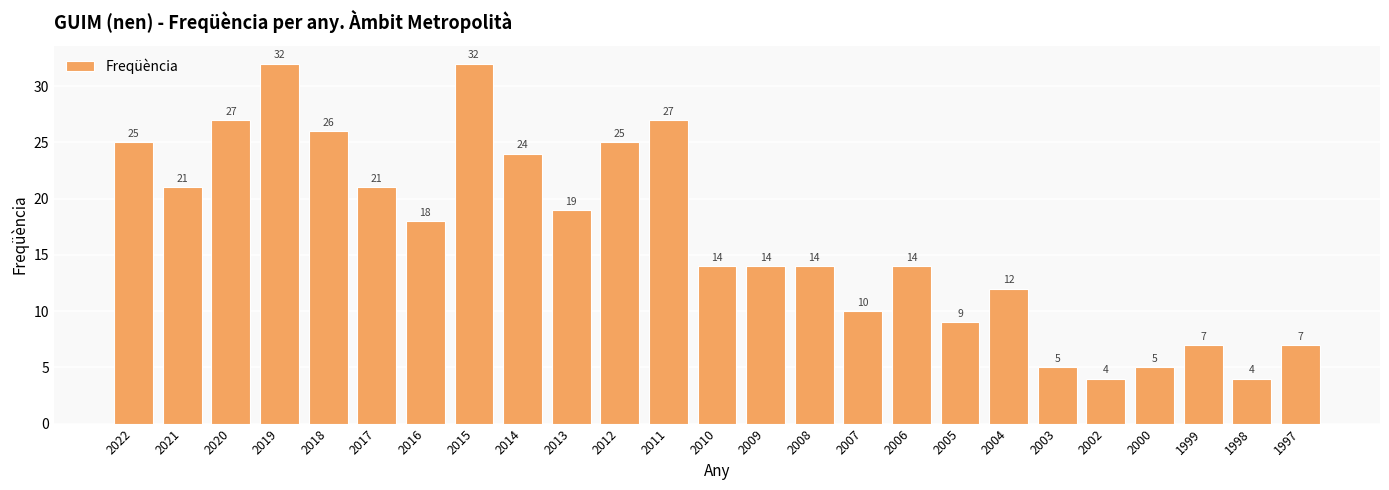

What is the greatest value displayed?

32